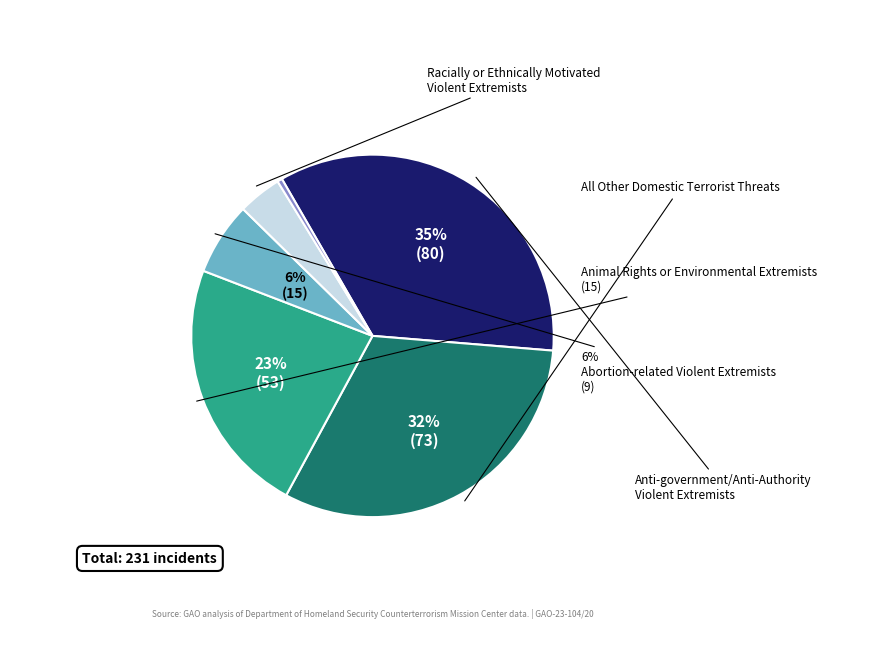

Is there any slice that represents more than half of the pie?

No